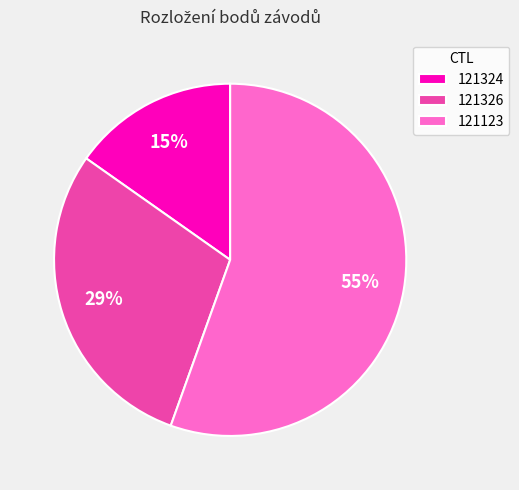

To the nearest percent, what is the difference between the 121324 and 121123 slice percentages?

40%